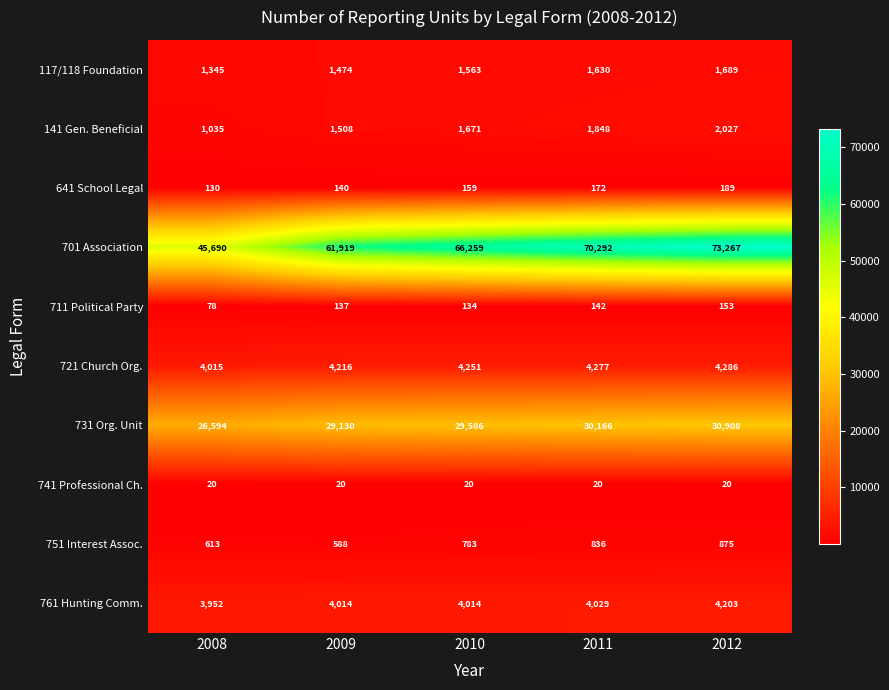

What is the maximum value shown in the chart?

73267